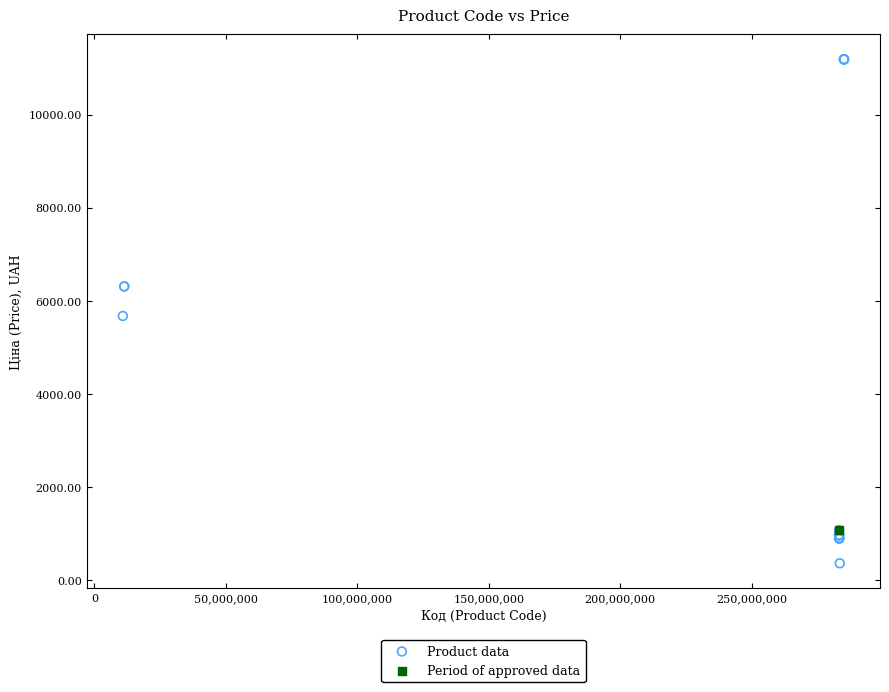

What are all the series names shown in the legend?

Product data, Period of approved data